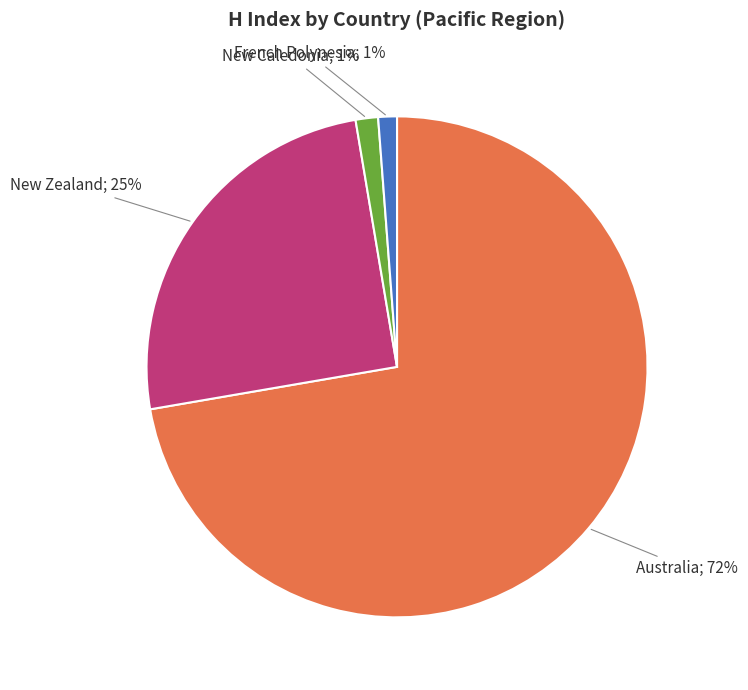

To the nearest percent, what is the average slice percentage?

25%